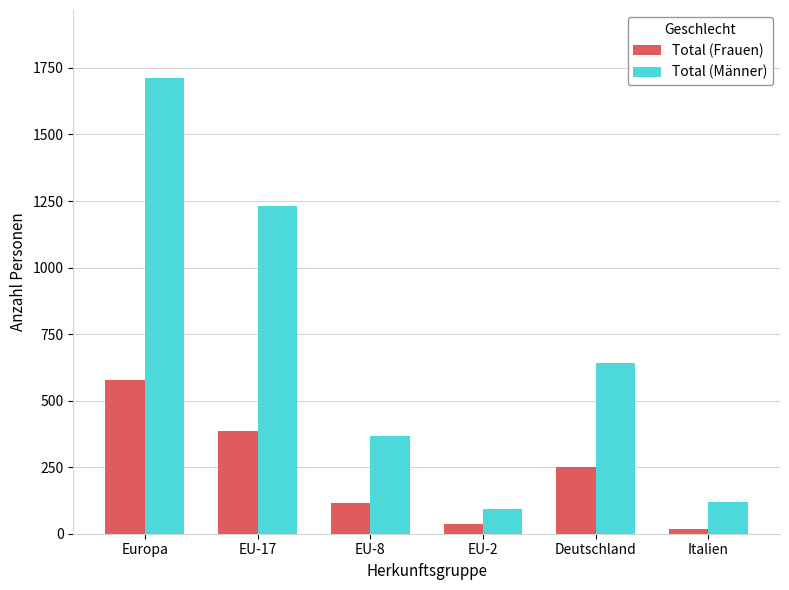

At which label does Total (Männer) first exceed 640?

Europa